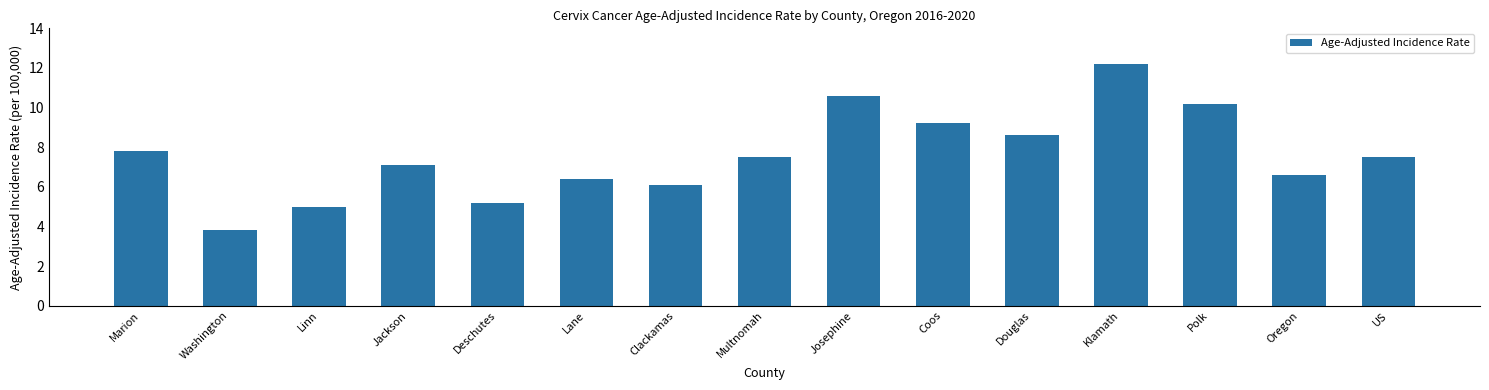

Reading left to right, what are all the values shown in this chart?

7.8	3.8	5.0	7.1	5.2	6.4	6.1	7.5	10.6	9.2	8.6	12.2	10.2	6.6	7.5